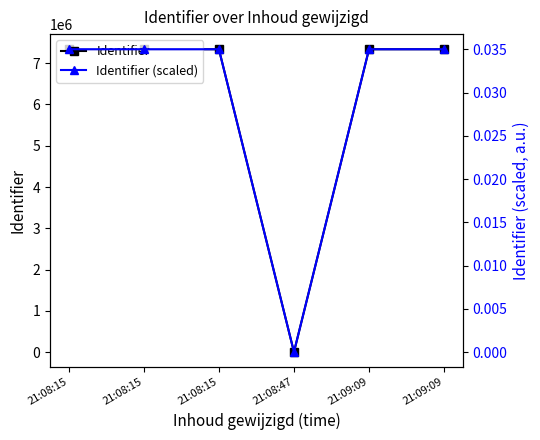

Reading right to left, extract all data points from this chart.

Identifier: 21:09:09=7339304.0	21:09:09=7339299.0	21:08:47=0.0	21:08:15=7339312.0	21:08:15=7339310.0	21:08:15=7339300.0
Identifier (scaled): 21:09:09=0.0	21:09:09=0.0	21:08:47=0.0	21:08:15=0.0	21:08:15=0.0	21:08:15=0.0